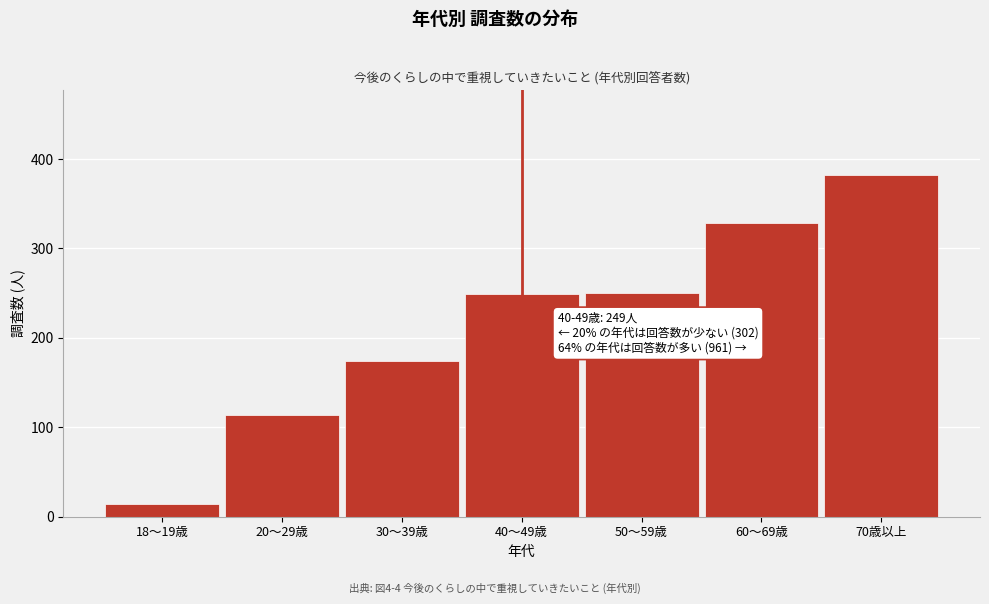

Approximately how many times larger is the value at 50～59歳 compared to 20～29歳?

2.2